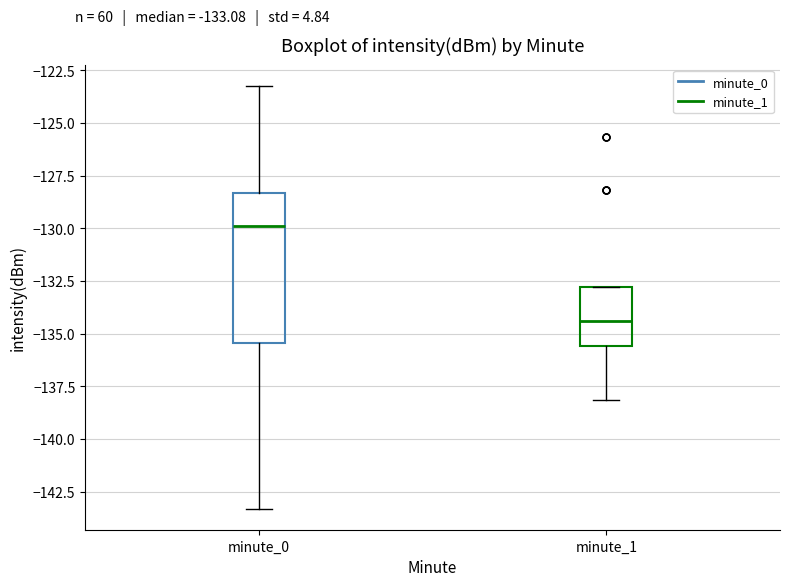

Comparing the boxes themselves (not the whiskers), which one is the tallest?

minute_0